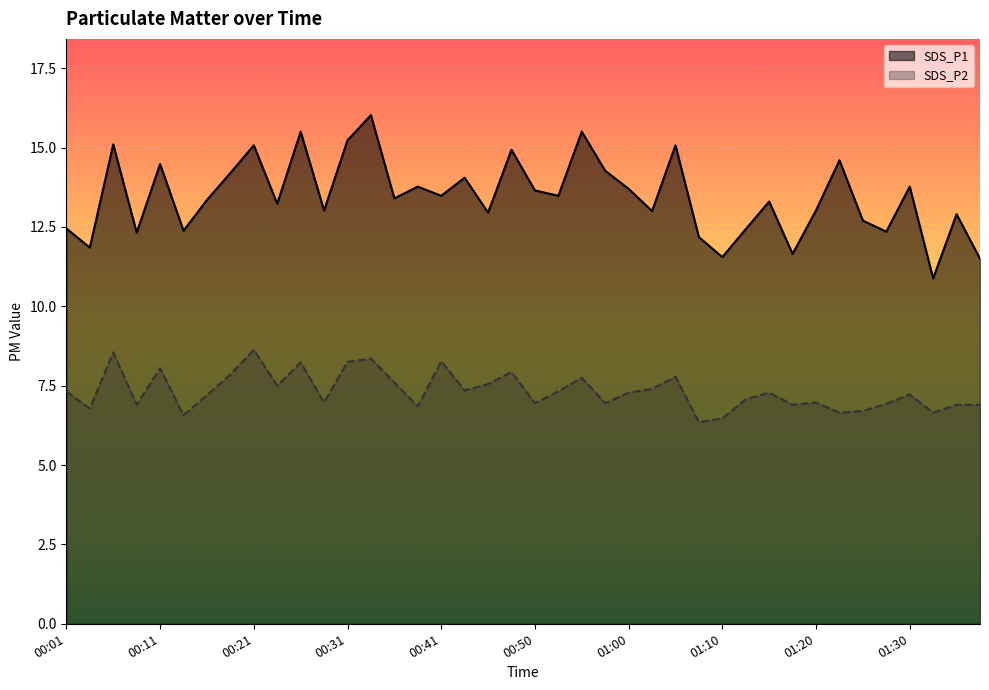

What is the difference between the highest and lowest values at 00:13?

5.8